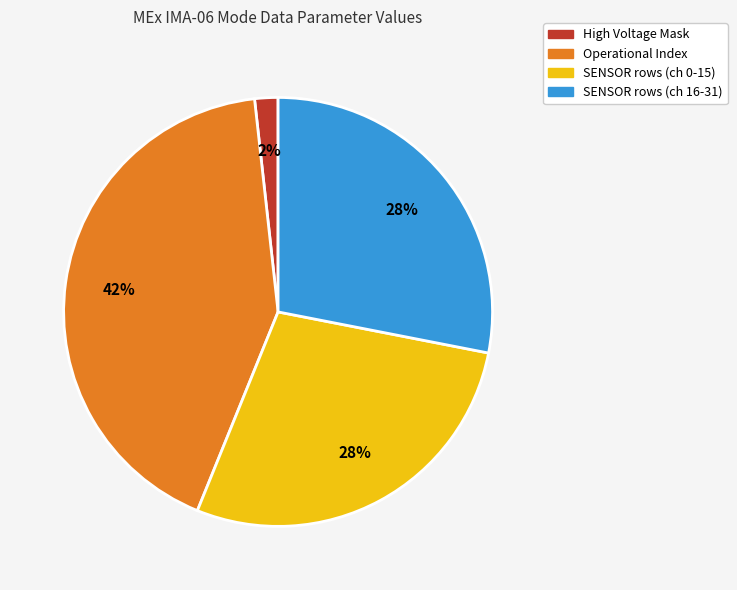

To the nearest percent, what is the average slice percentage?

25%